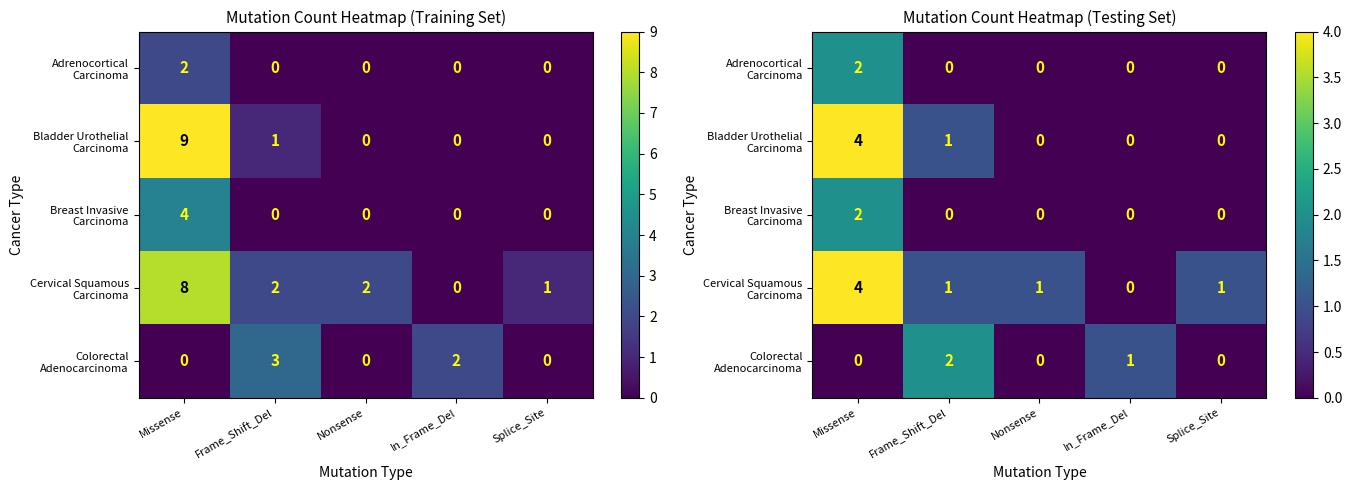

List the labels in order of Breast Invasive Carcinoma value, largest first.

Missense, Frame_Shift_Del, Nonsense, In_Frame_Del, Splice_Site